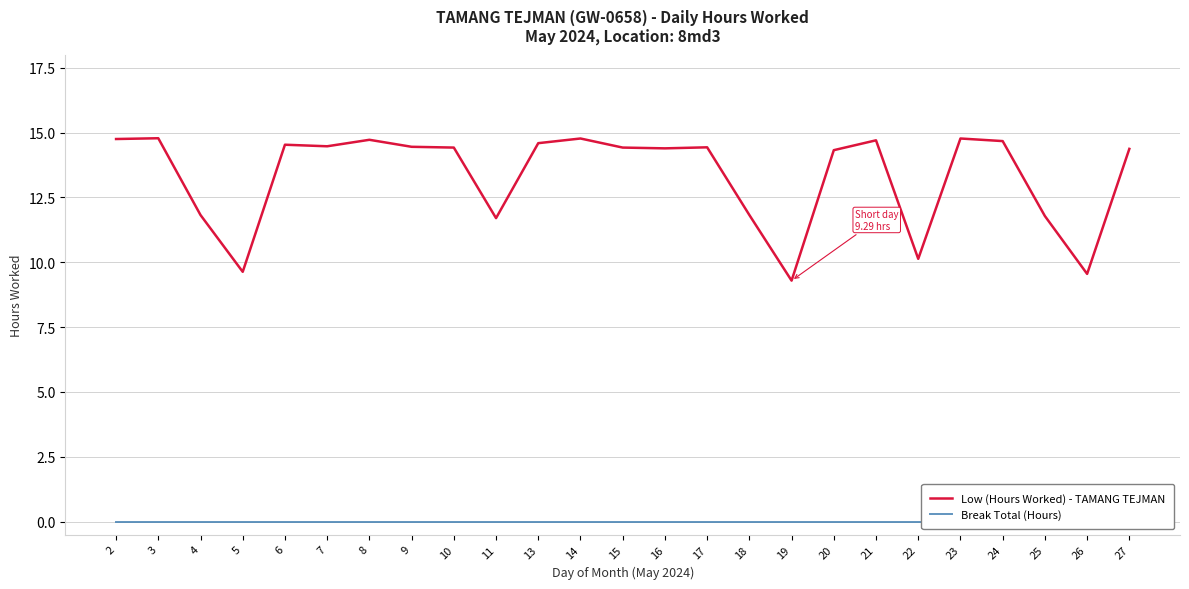

True or false: Break Total (Hours) and Low (Hours Worked) - TAMANG TEJMAN cross at least once.

False